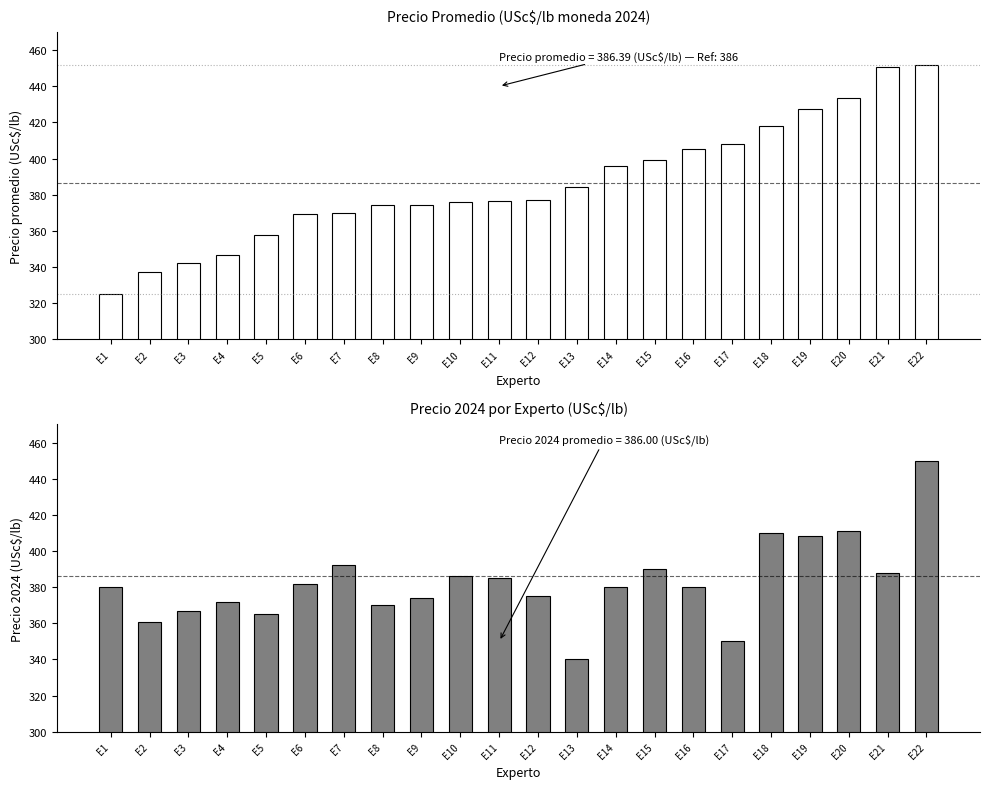

Which has a higher value, E16 or E12?

E16